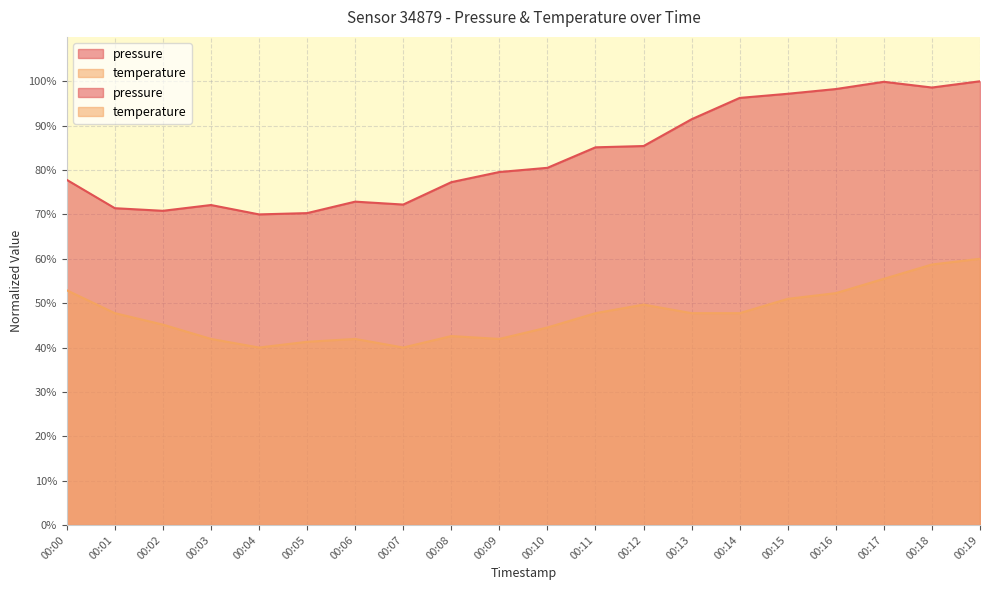

Is the value of pressure at 00:17 greater than the value of temperature at 00:02?

Yes